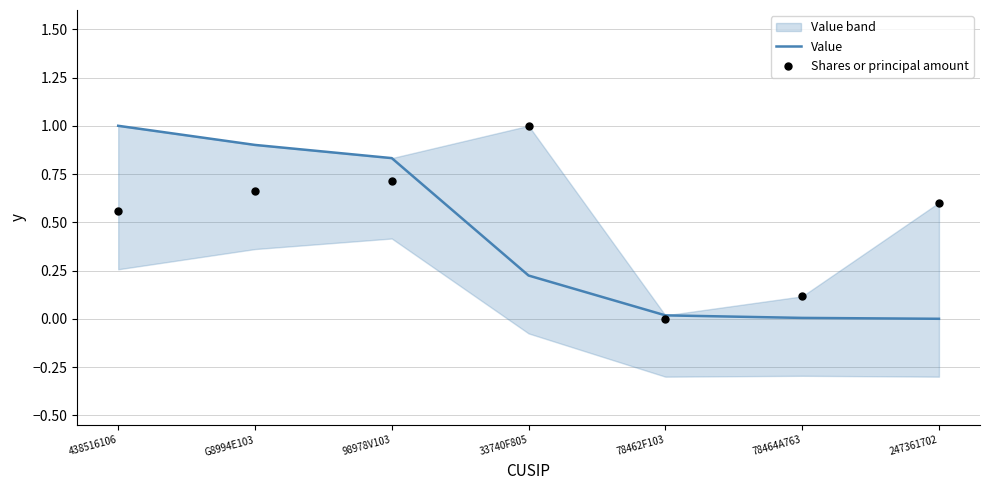

Which series has the largest Y range (max minus min)?

Value